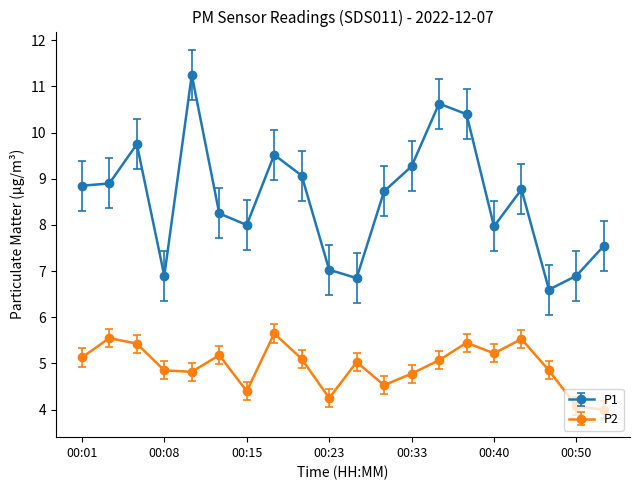

What is the minimum value shown in the chart?

4.0